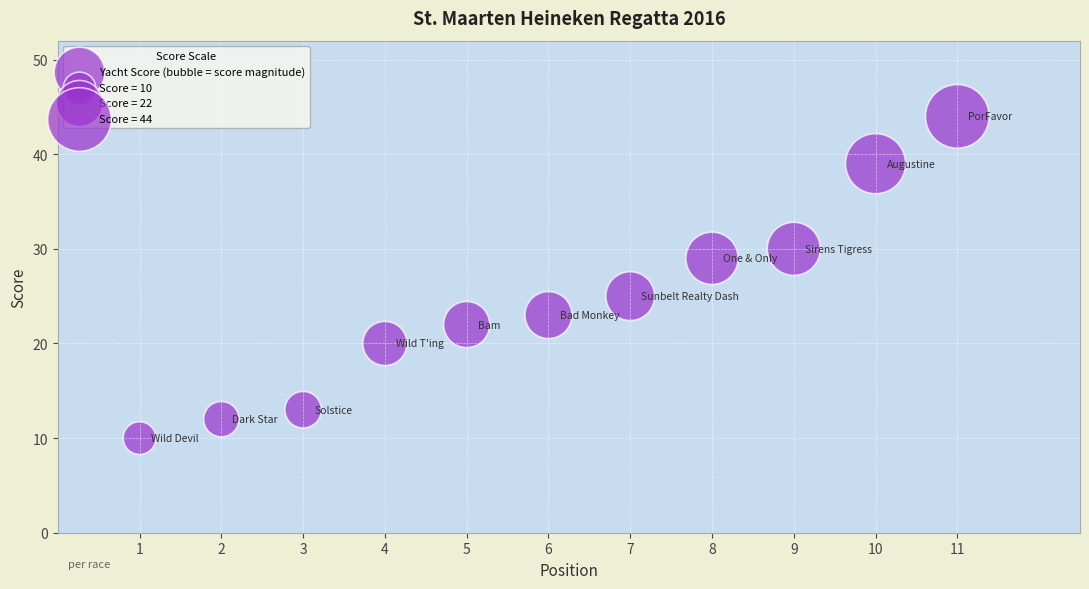

What is the average X value?

6